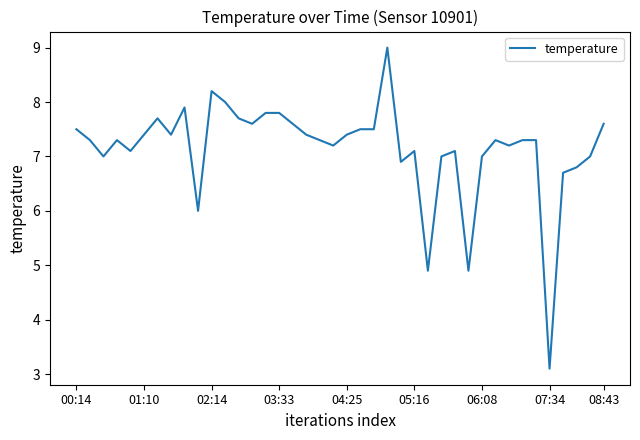

What is the maximum value shown in the chart?

9.0